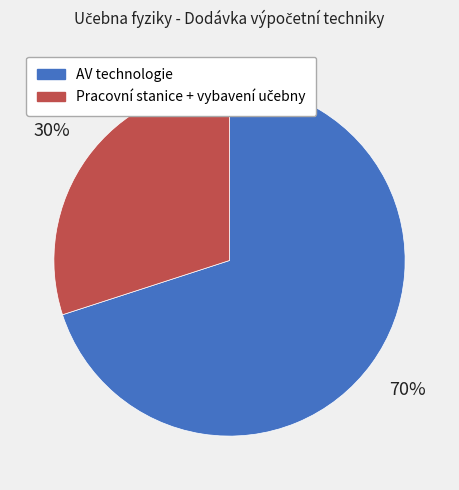

To the nearest percent, what portion does AV technologie represent?

70%